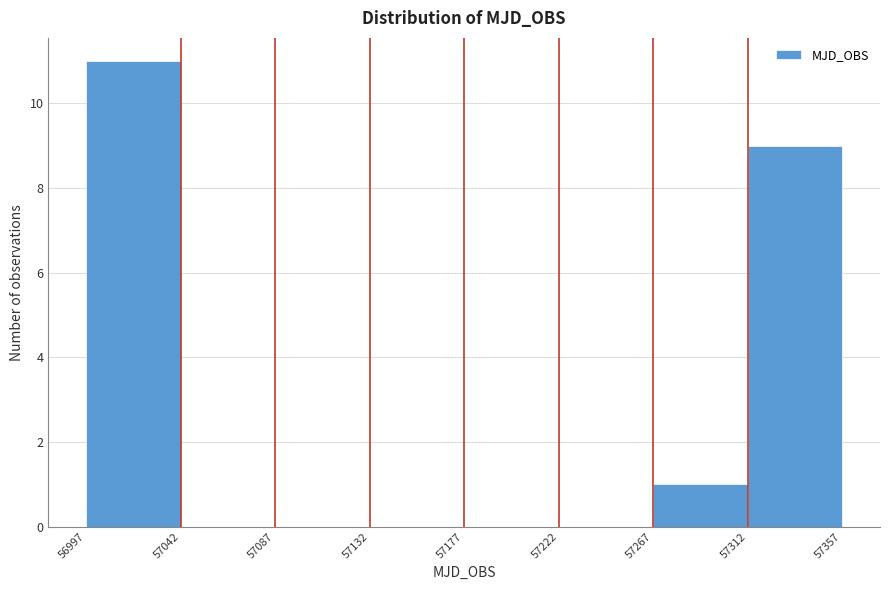

Over which range of the x-axis is the bar tallest?

56997 to 57042